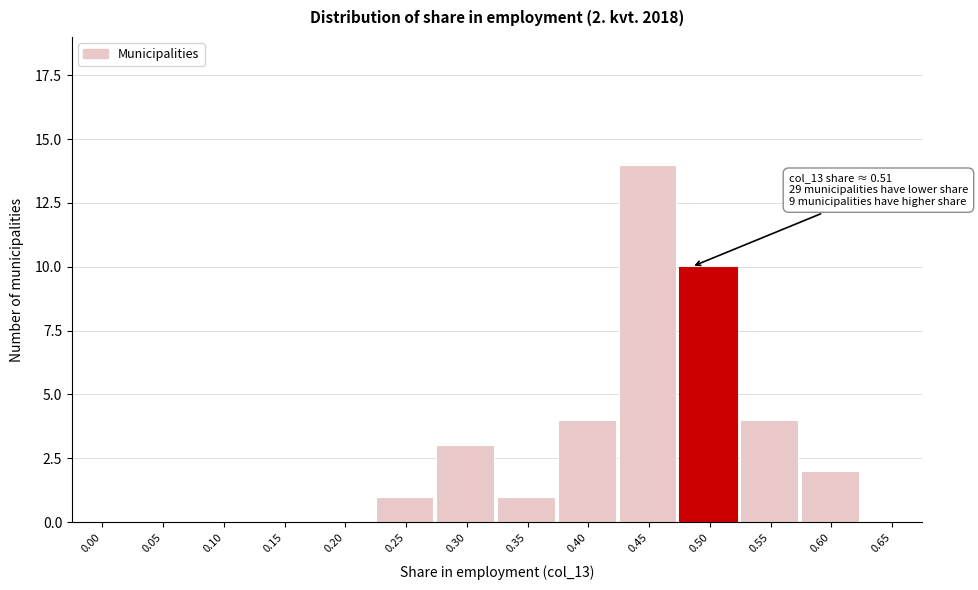

Reading left to right, list all the values displayed in this chart.

0.00=0	0.05=0	0.10=0	0.15=0	0.20=0	0.25=1	0.30=3	0.35=1	0.40=4	0.45=14	0.50=10	0.55=4	0.60=2	0.65=0